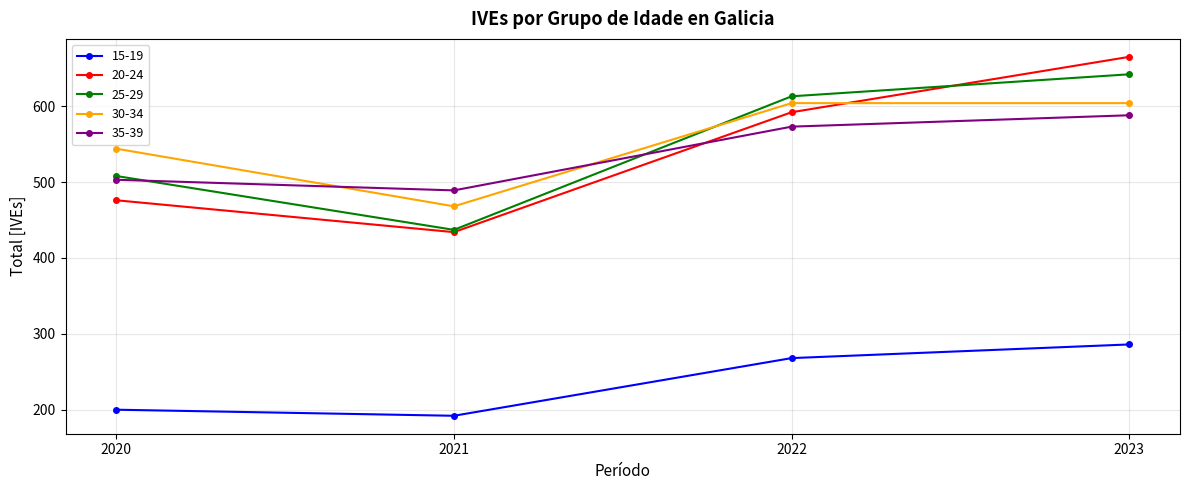

Where is 20-24 nearest to the value 549?

2022